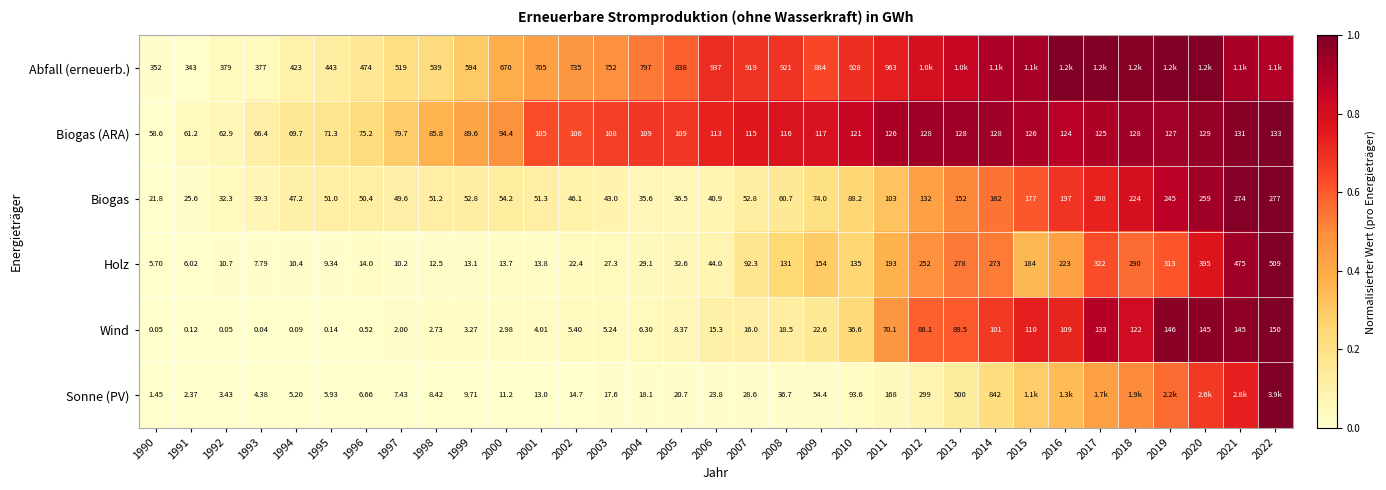

How many data points does each series have?

33